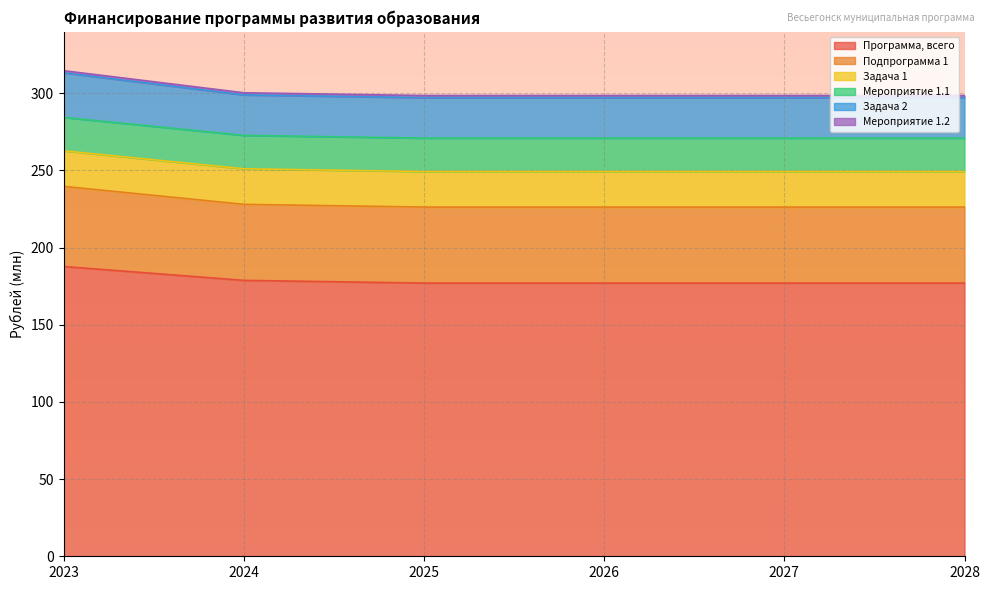

True or false: Подпрограмма 1 and Задача 2 intersect in this chart.

False